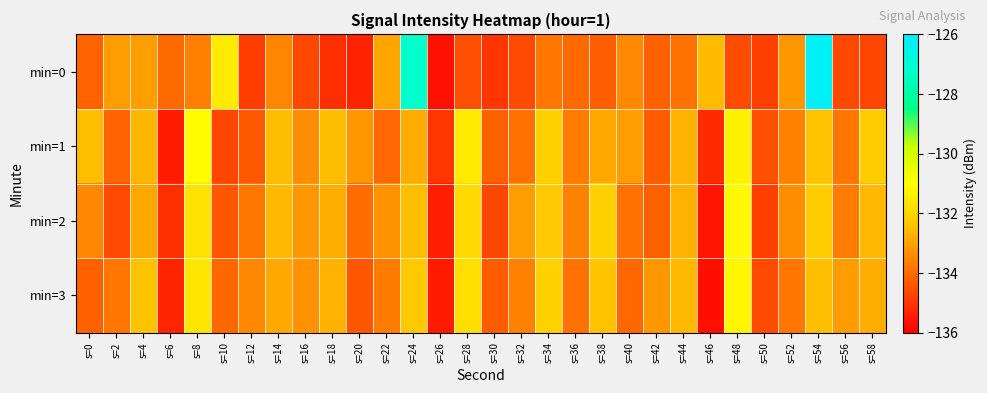

How many series are shown in this chart?

4